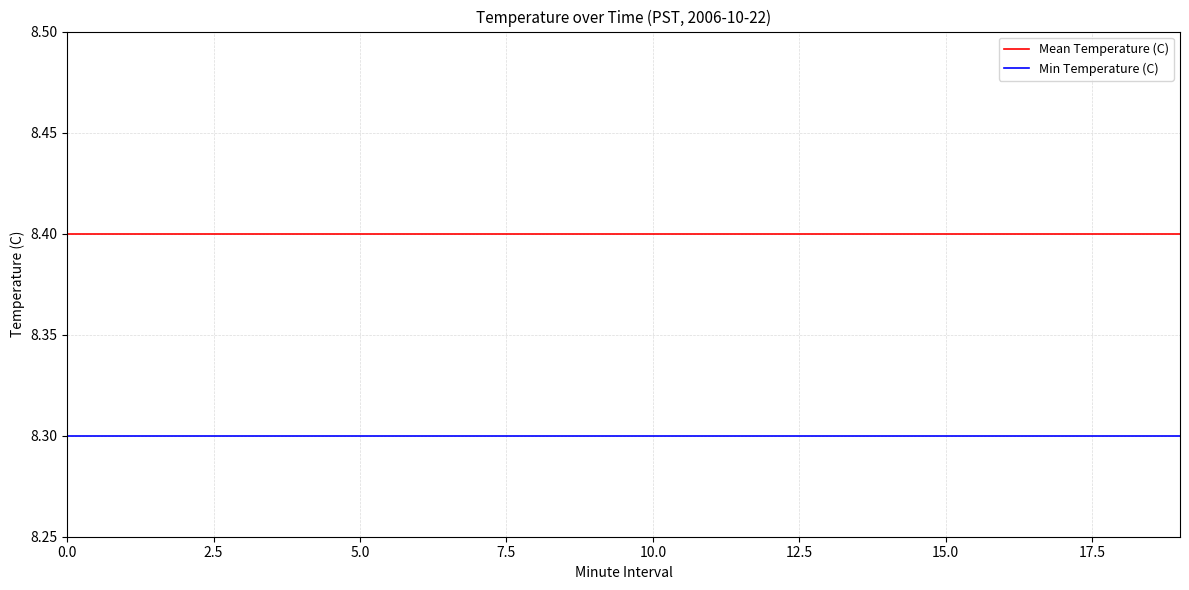

Which series has the largest total across all categories?

Mean Temperature (C)